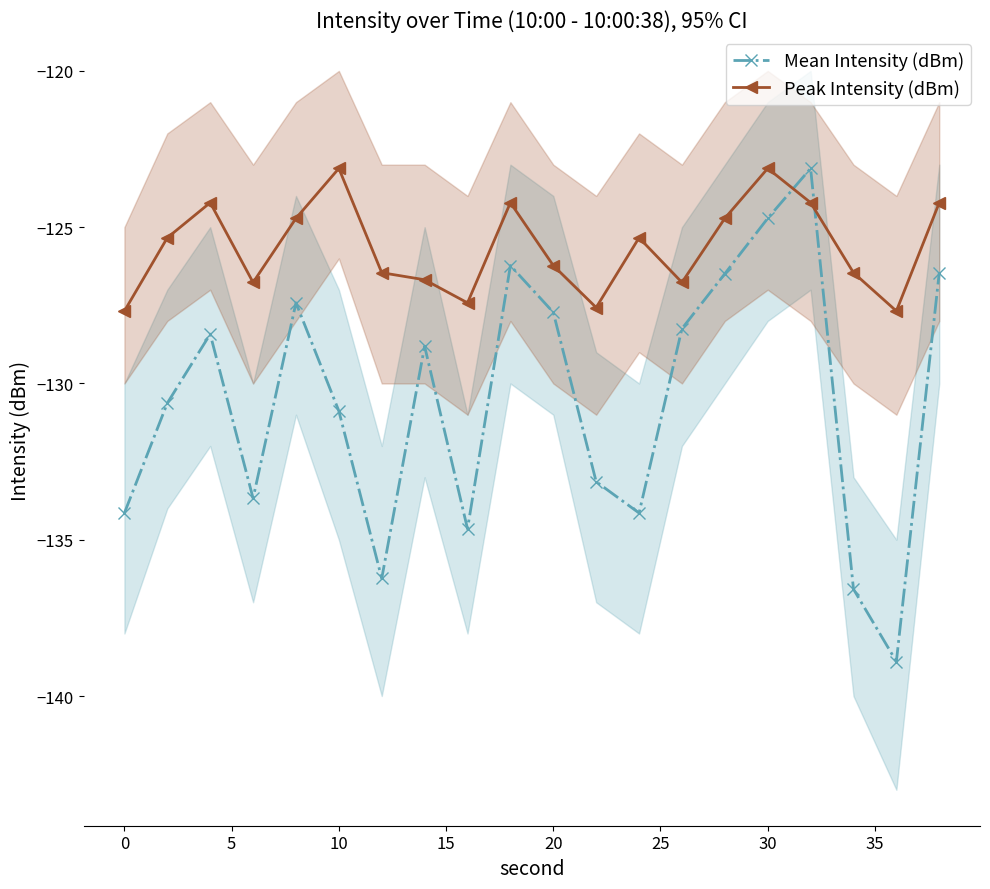

After their last crossing, which series has the higher values: Mean Intensity (dBm) or Peak Intensity (dBm)?

Peak Intensity (dBm)